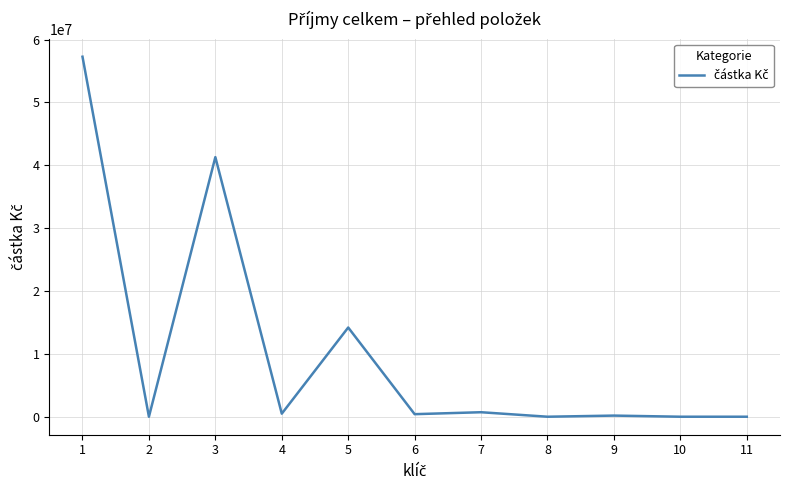

Does the chart display data point markers on the line(s)?

No